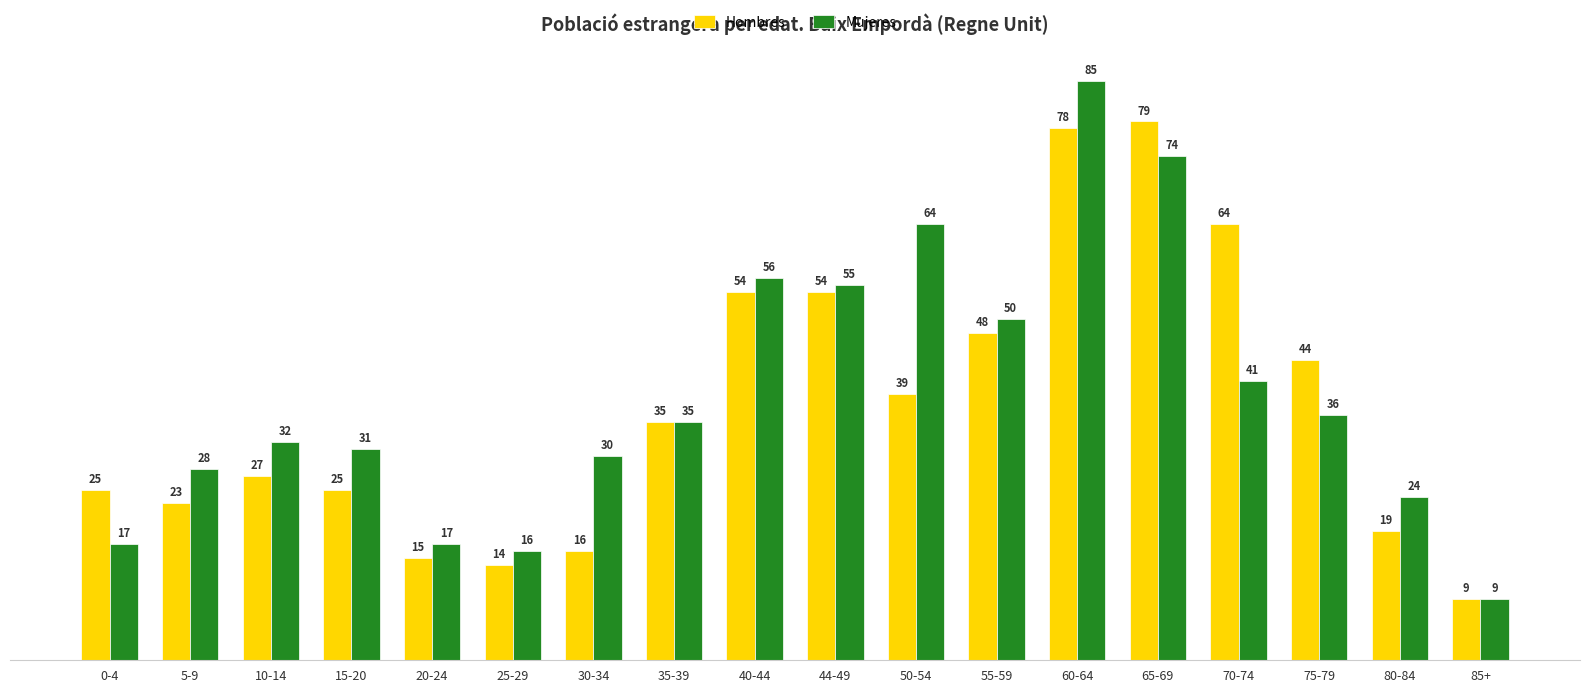

Rank the series by their average value, from highest to lowest.

Mujeres, Hombres